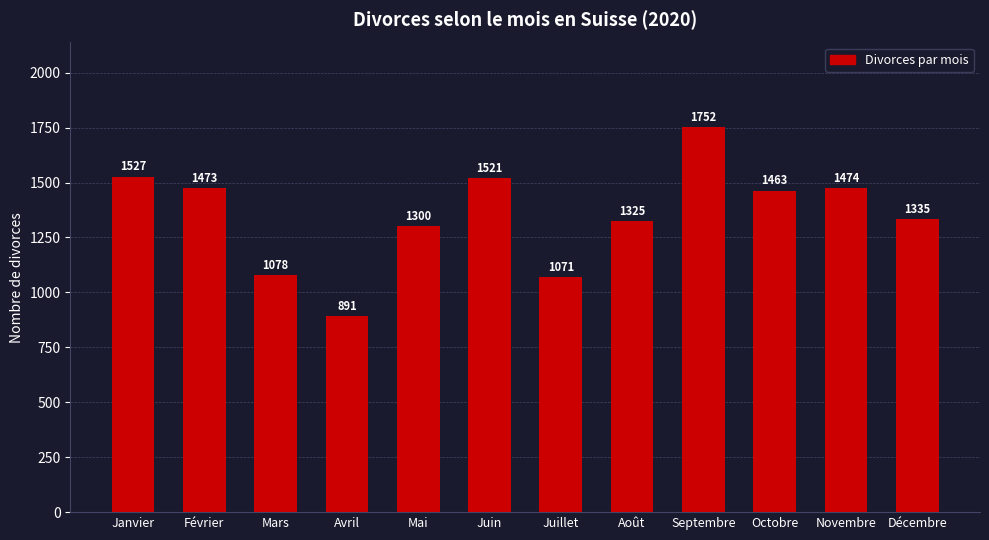

Reading left to right, extract all data points from this chart.

Janvier=1527	Février=1473	Mars=1078	Avril=891	Mai=1300	Juin=1521	Juillet=1071	Août=1325	Septembre=1752	Octobre=1463	Novembre=1474	Décembre=1335